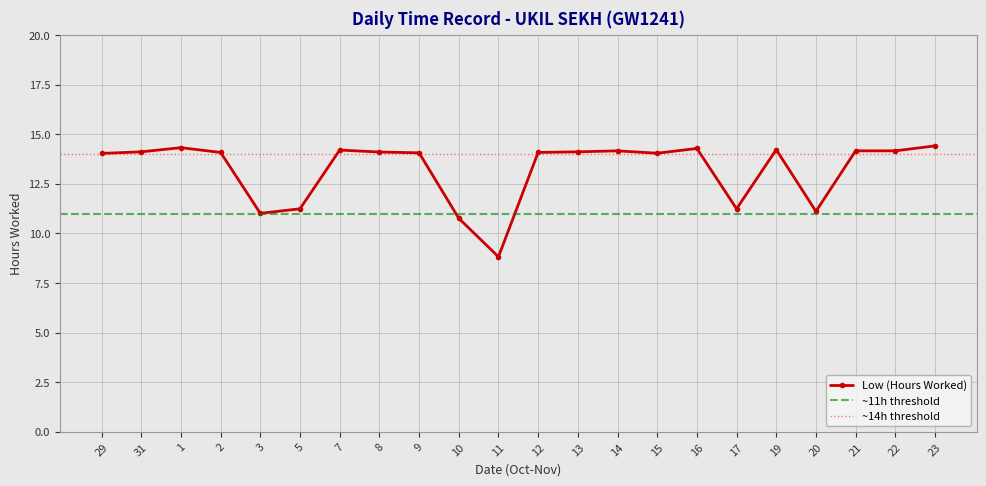

What position from the left is 9?

9